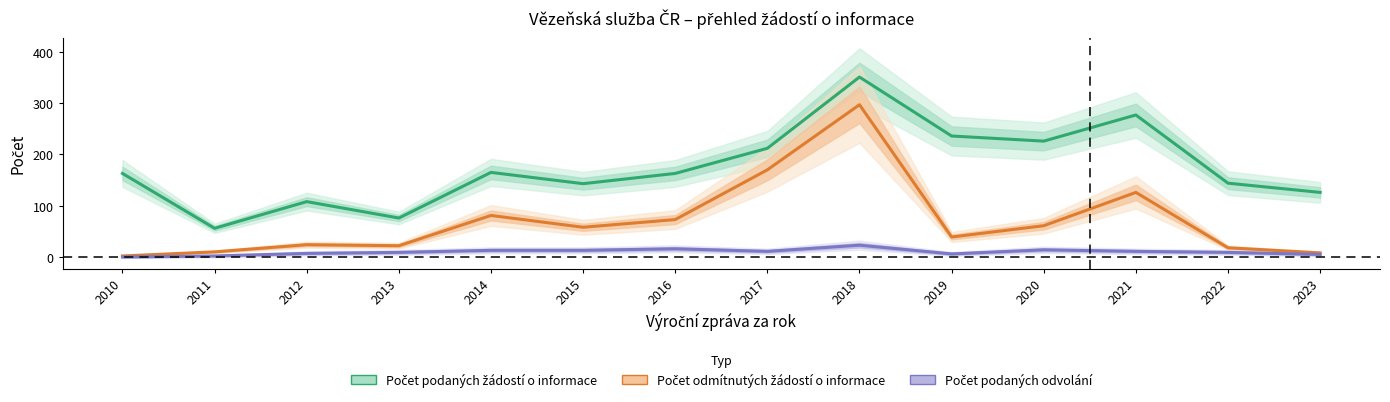

What are all the series names shown in the legend?

Počet podaných žádostí o informace, Počet odmítnutých žádostí o informace, Počet podaných odvolání